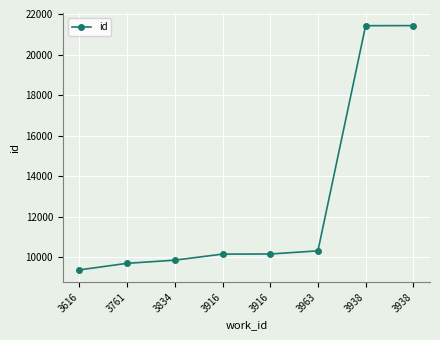

How many data points are less than 10171?

4